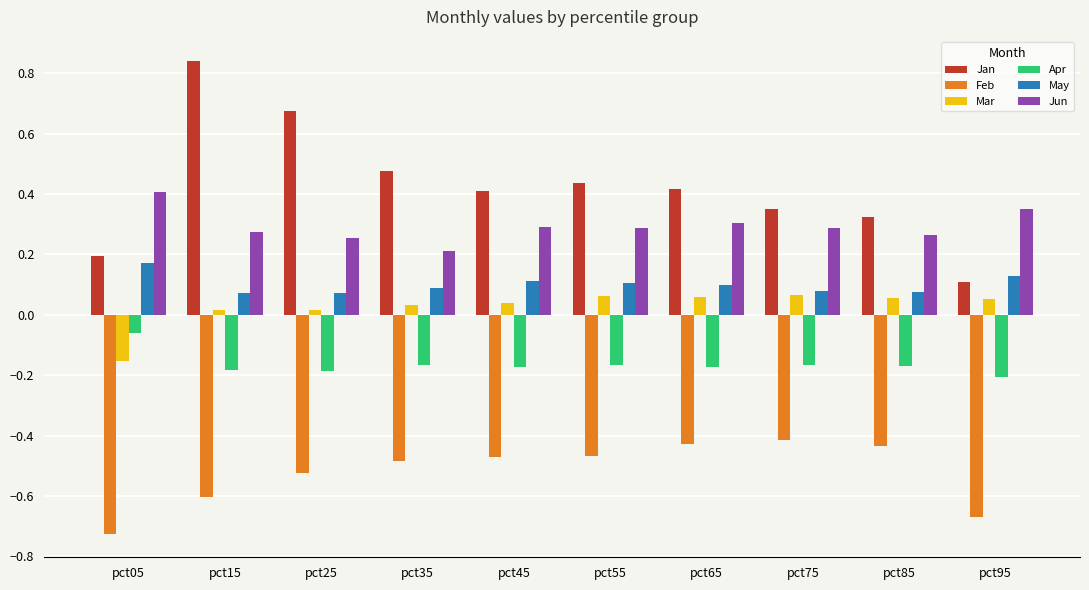

Rank the series by their maximum value, from lowest to highest.

Feb, Apr, Mar, May, Jun, Jan